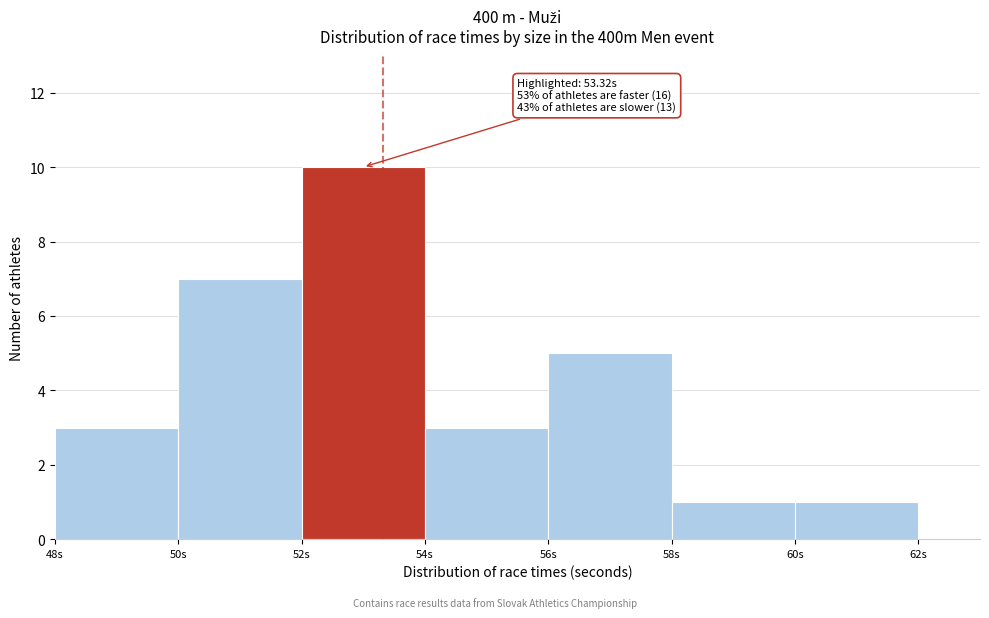

Which range on the x-axis has the tallest bar?

52 to 54